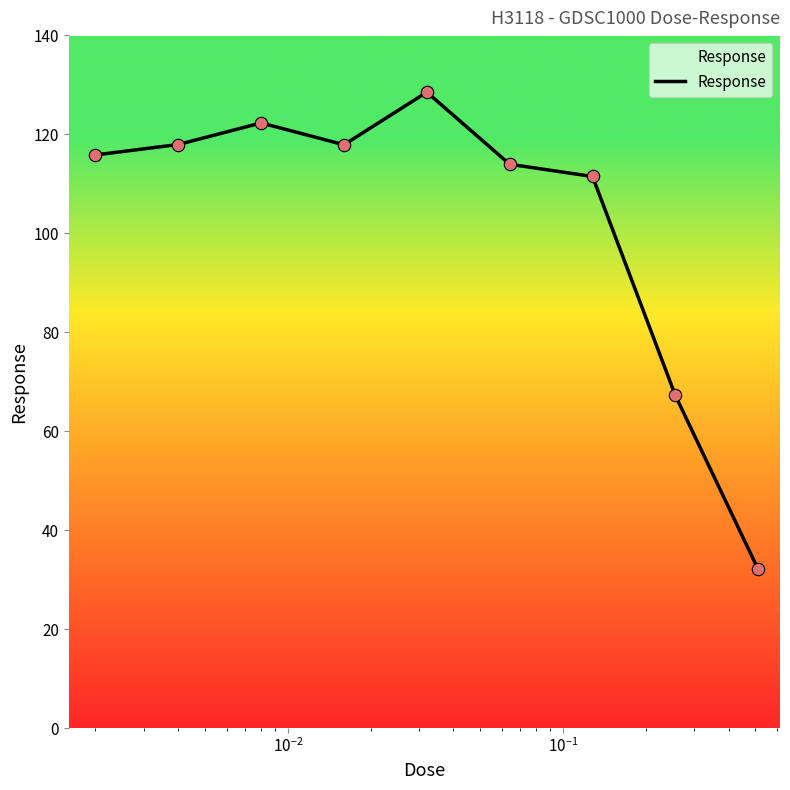

What is the smallest value displayed?

32.0